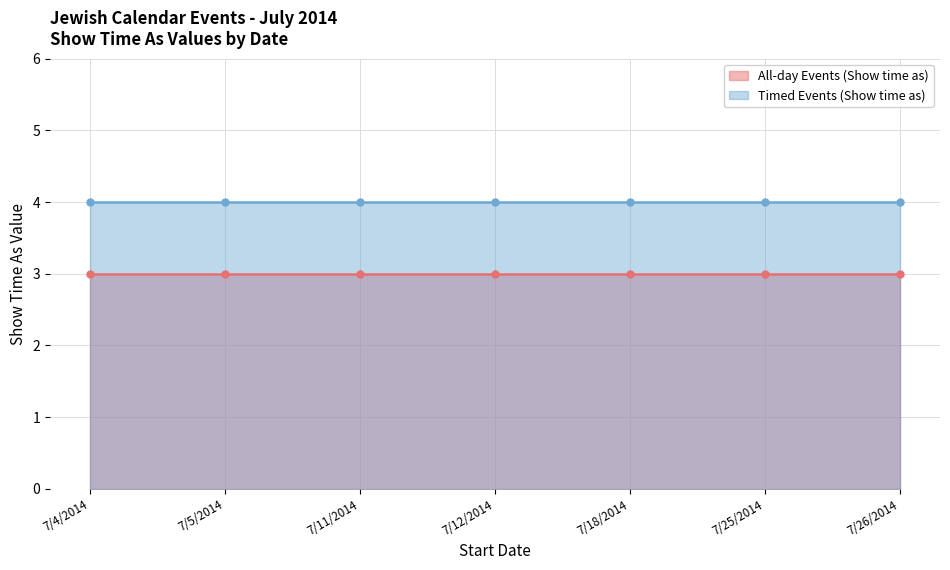

Does the chart have visible grid lines?

Yes